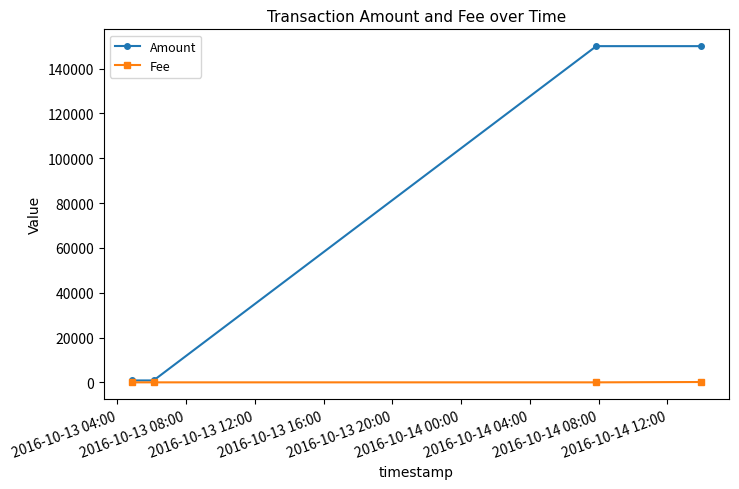

List the series in order of their overall mean, highest first.

Amount, Fee